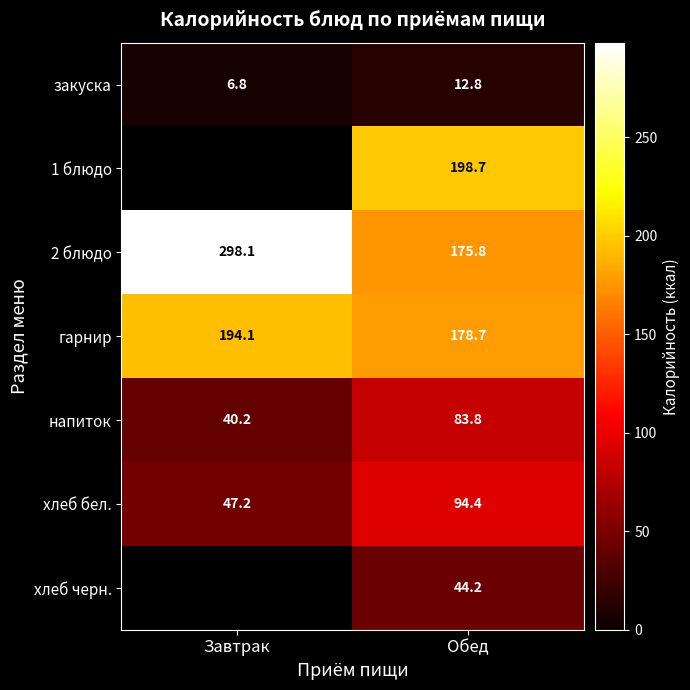

How many data points in закуска are less than 12?

1